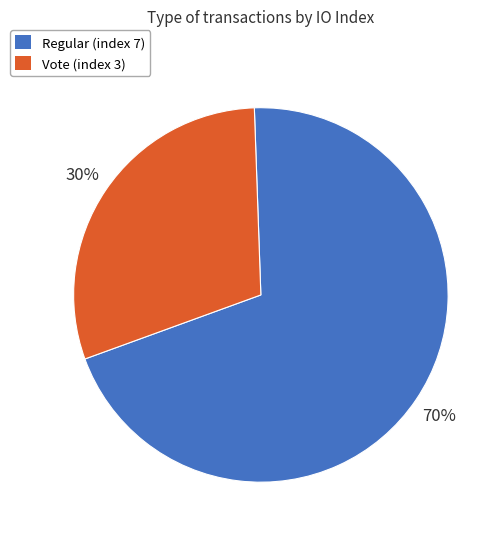

Approximately how many times larger is the value at Regular (index 7) compared to Vote (index 3)?

2.3